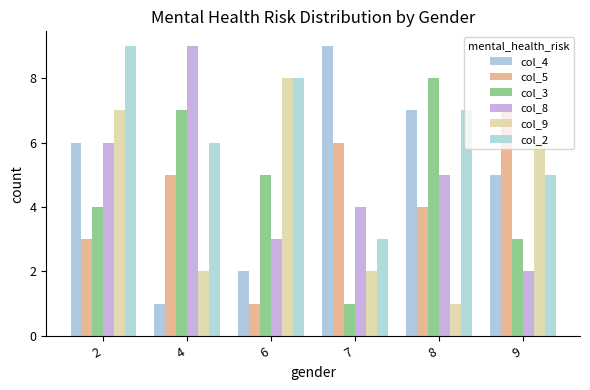

What are all the series names shown in the legend?

col_4, col_5, col_3, col_8, col_9, col_2